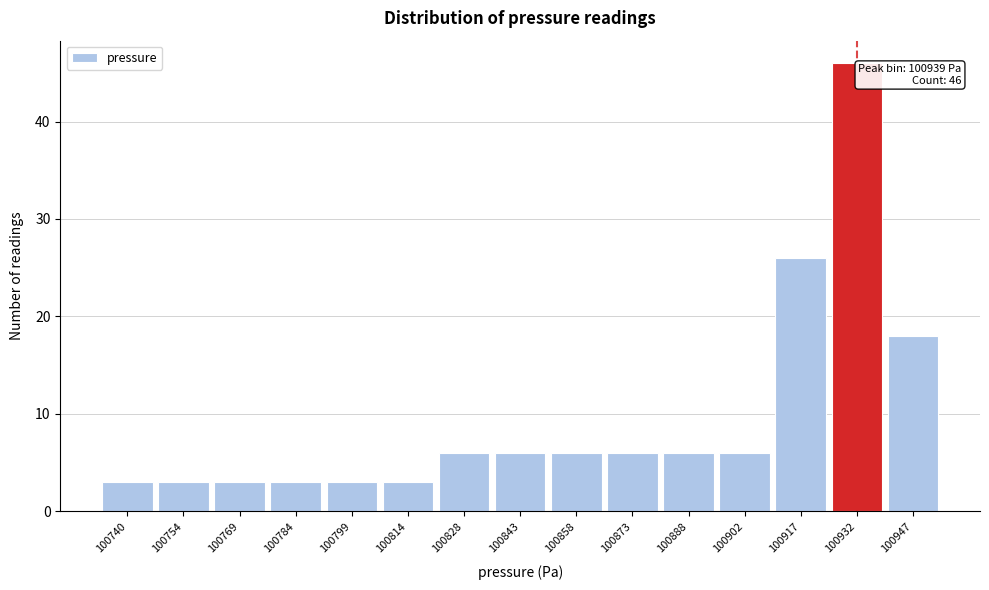

Reading left to right, extract all data points from this chart.

3	3	3	3	3	3	6	6	6	6	6	6	26	46	18